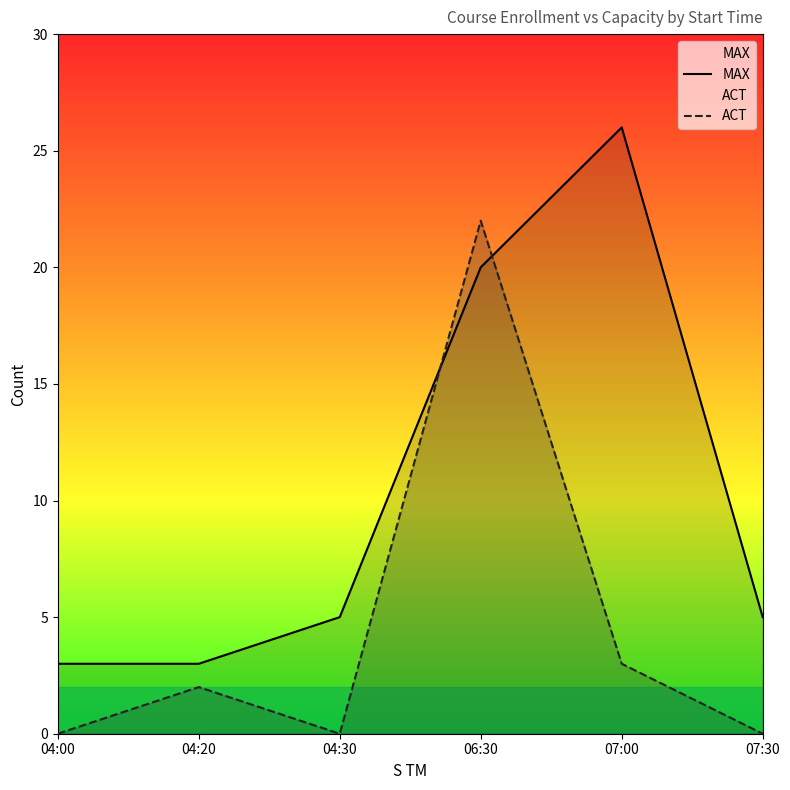

Which has a higher value, 06:30 or 07:30?

06:30